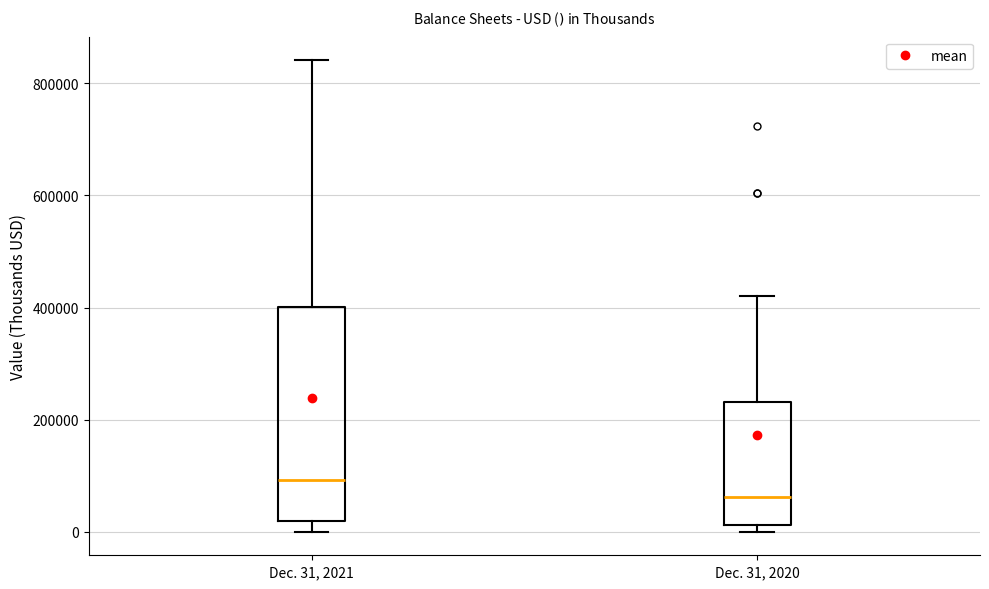

Where does the median line of the box for Dec. 31, 2020 sit on the y-axis? The values are not printed on the chart, so give them approximately, as read against the axis.

60000